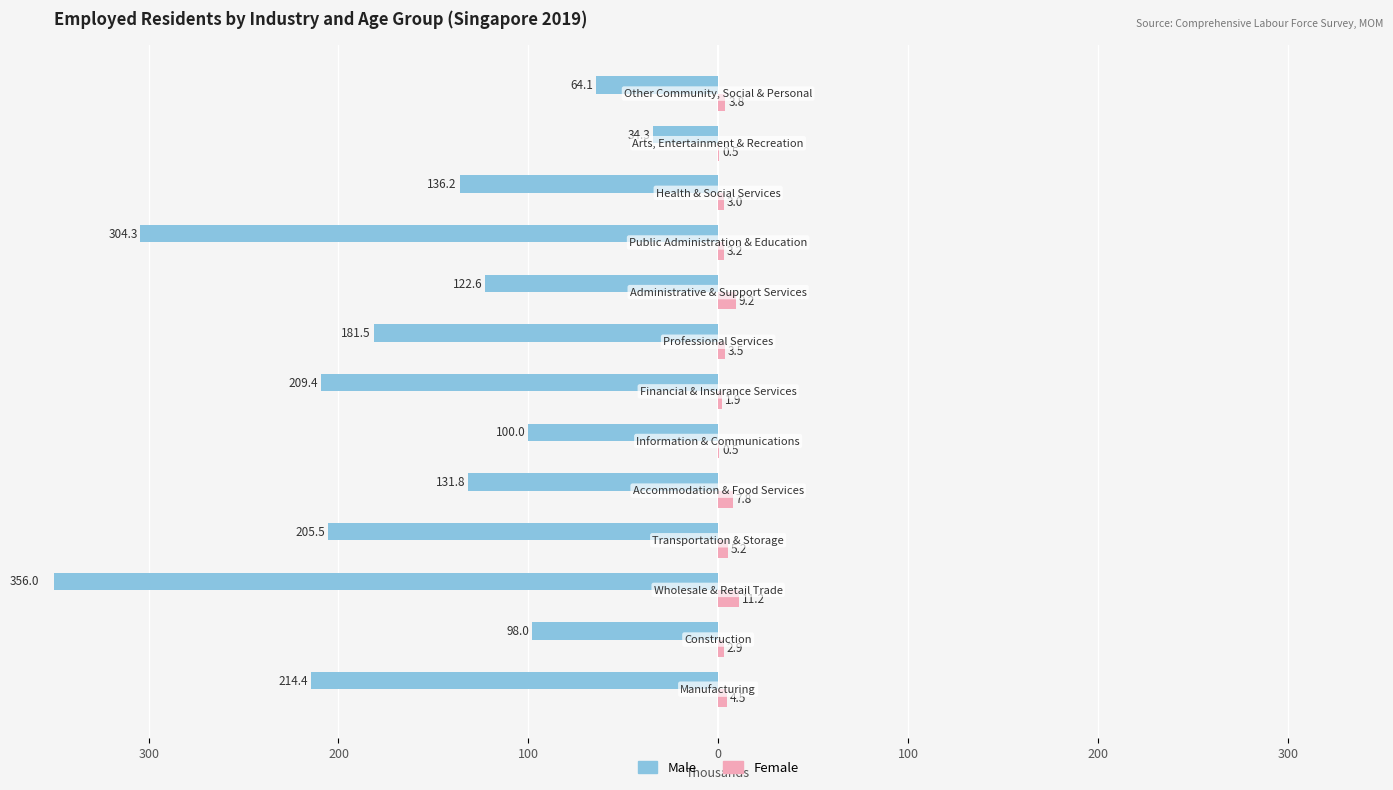

What are all the series names shown in the legend?

Male, Female